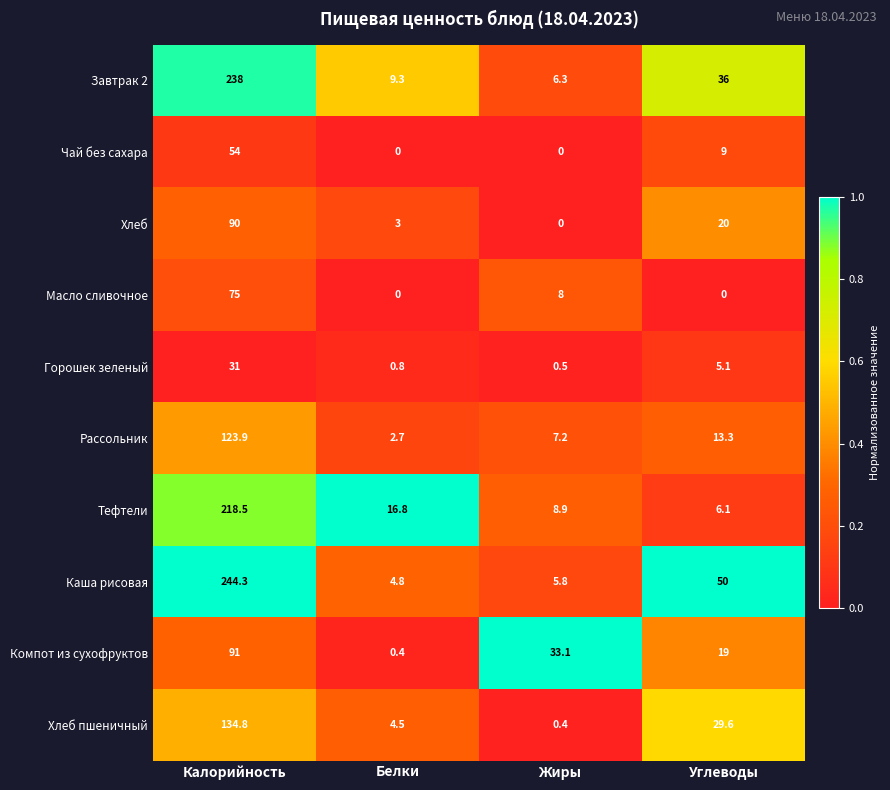

Which series has the widest spread of values?

Каша рисовая